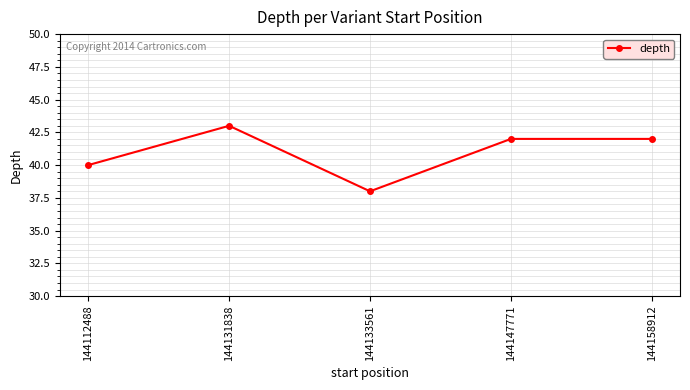

How many points are lower than both their immediate neighbors (excluding endpoints)?

1